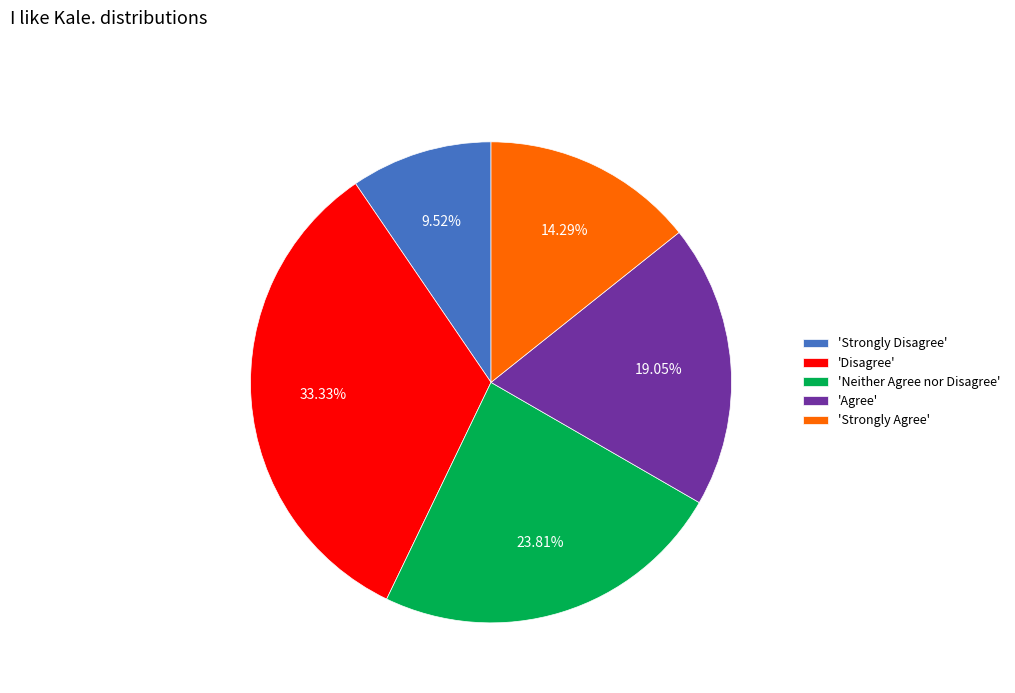

Combined, do 'Agree' and 'Strongly Disagree' account for over 50%?

No